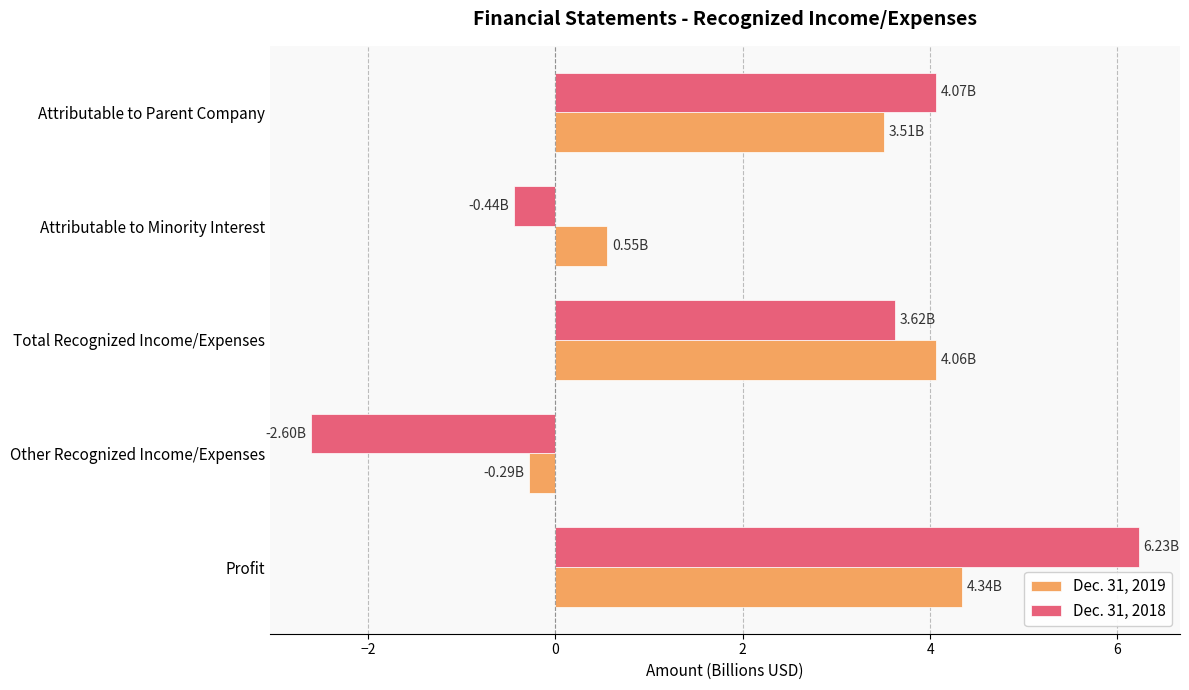

What is the total value across all series at Attributable to Parent Company?

7.6